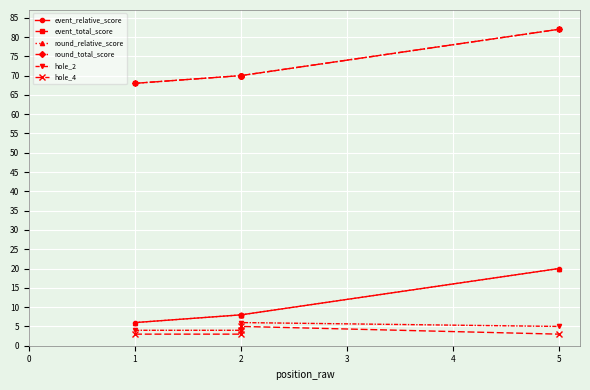

Is this an area chart (filled region under the line)?

No